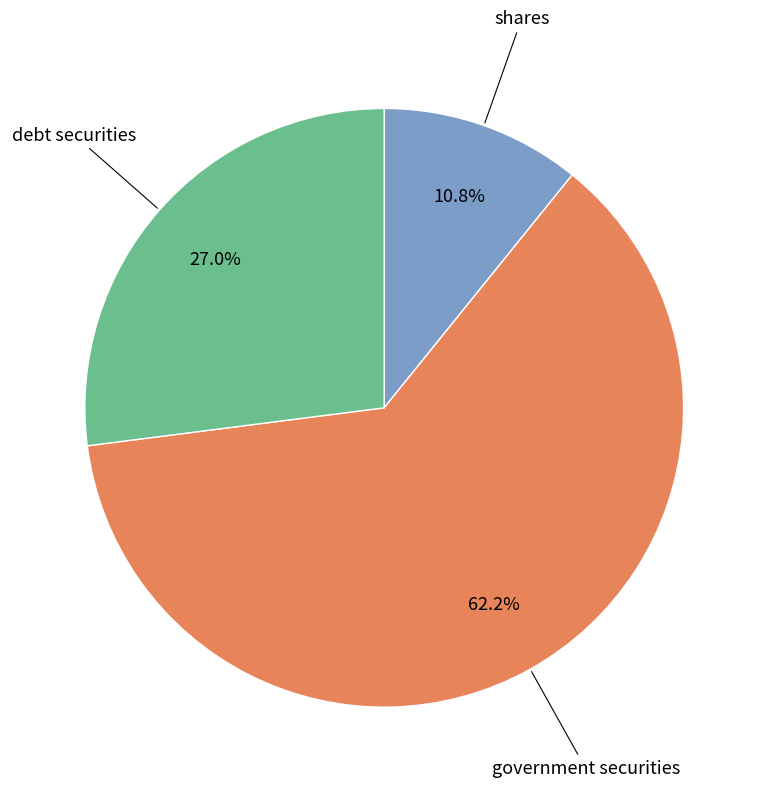

Count the number of slices in the pie.

3